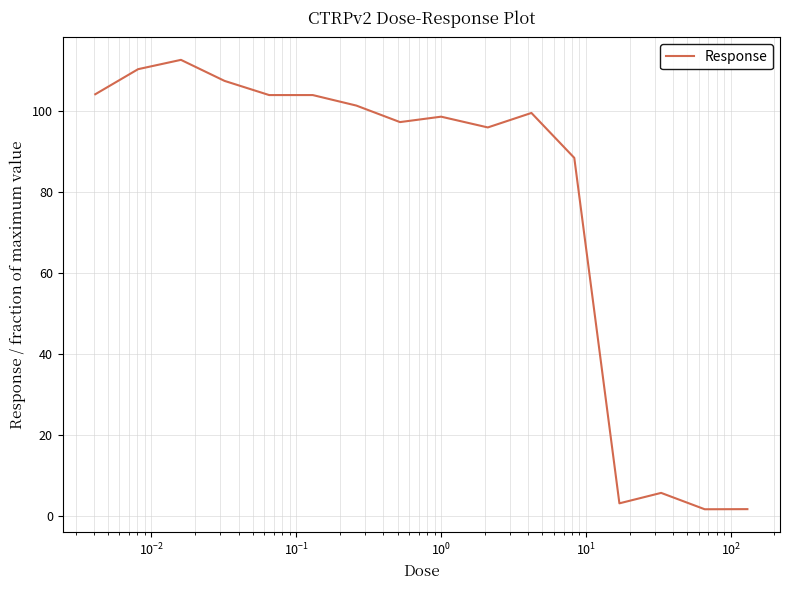

What is the difference between the maximum and minimum values?

111.1